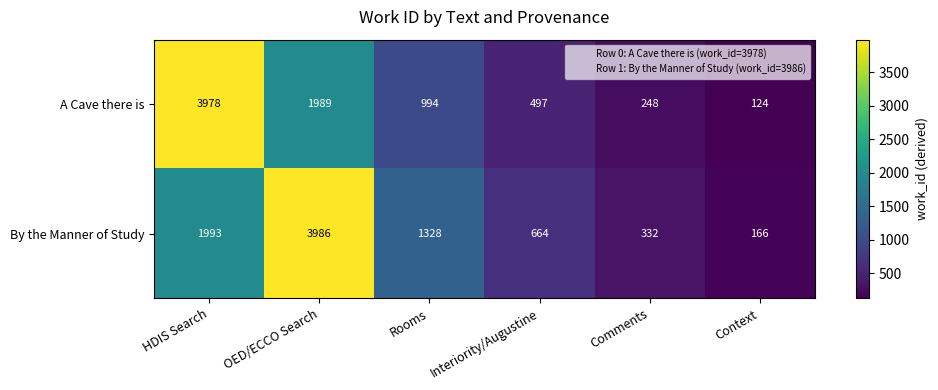

At how many categories does at least one series exceed 3119?

2